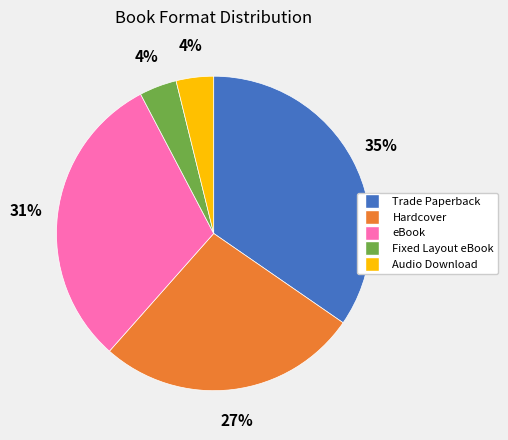

Is it true that Fixed Layout eBook is 4% of the pie?

True